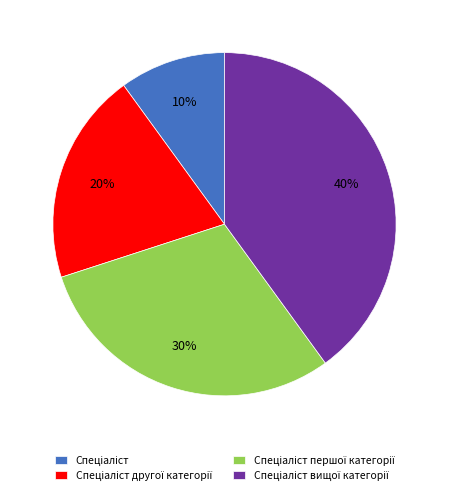

To the nearest percent, what is the average slice percentage?

25%